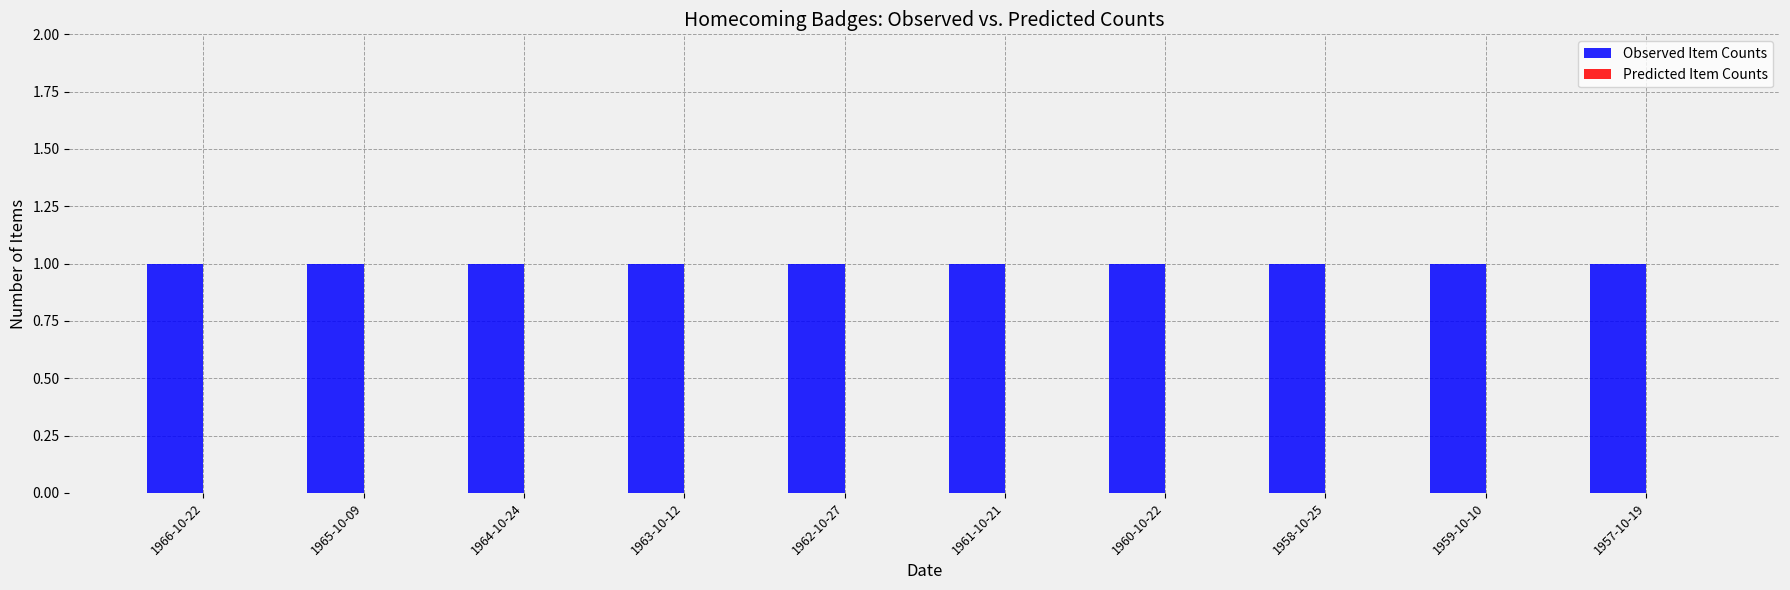

Between 1962-10-27 and 1963-10-12, which is larger?

1962-10-27